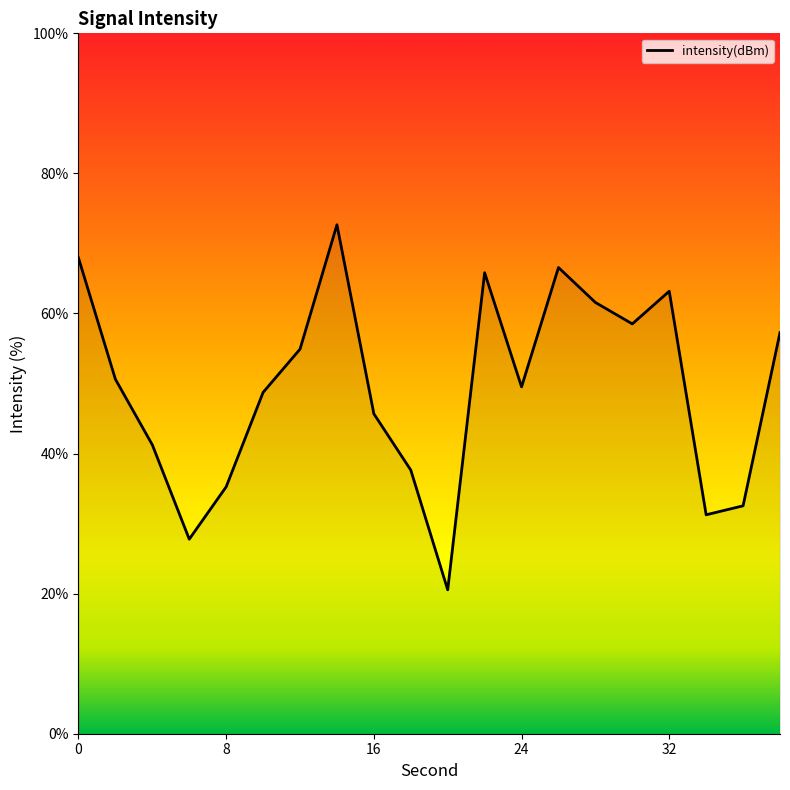

Does the chart have visible grid lines?

No